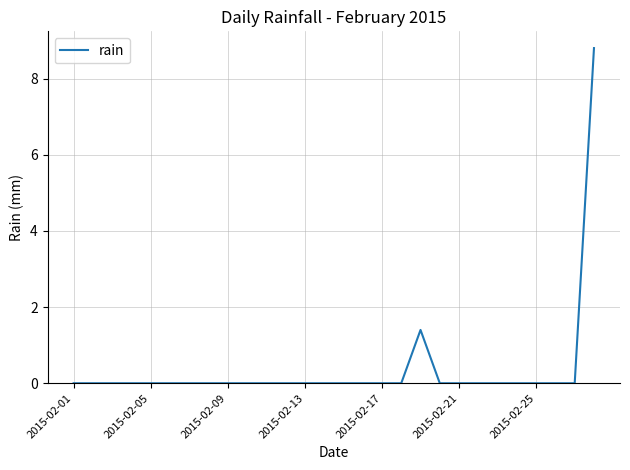

What is the maximum value shown in the chart?

8.8